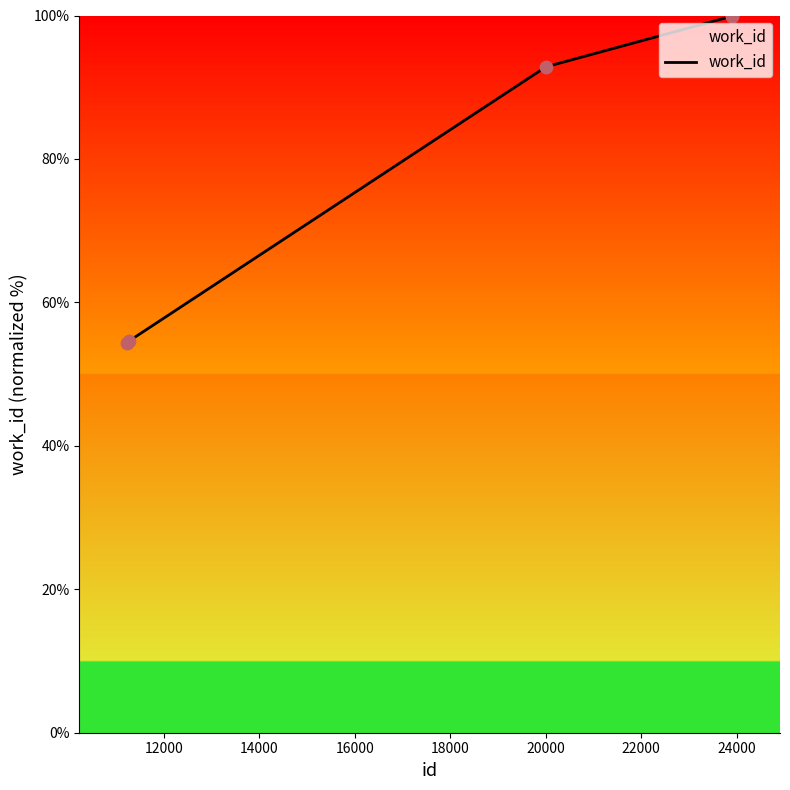

What is the average value?

80.3